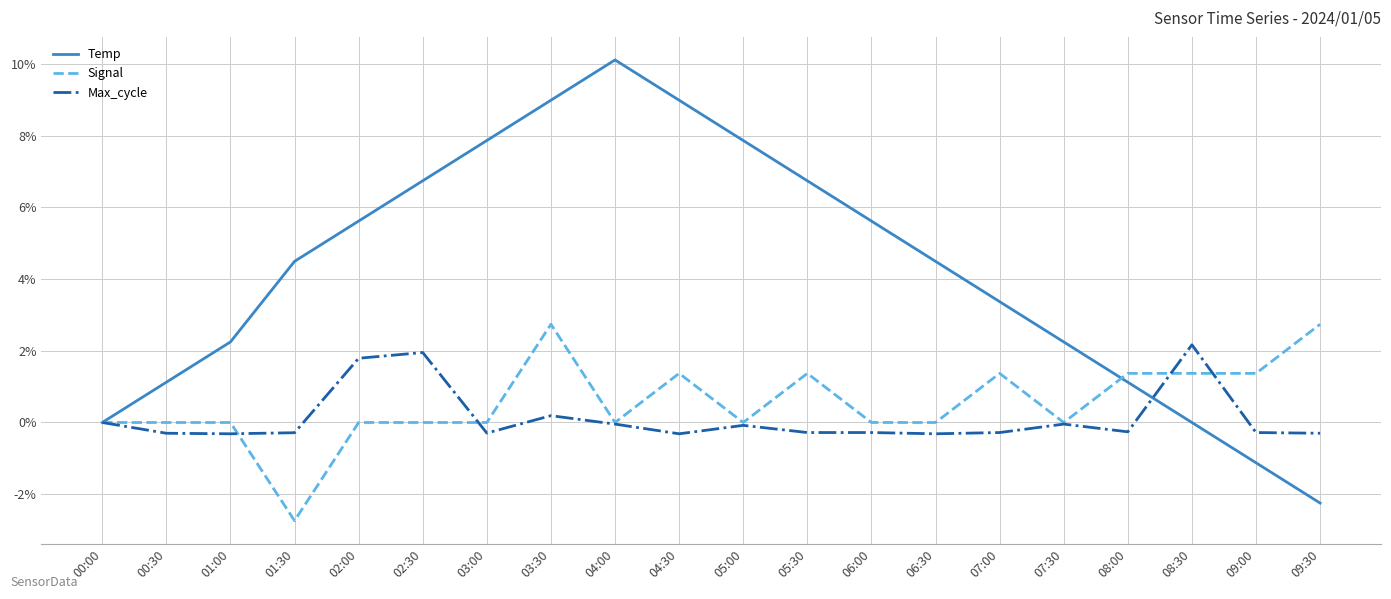

Read the Temp value at 01:00.

2.2